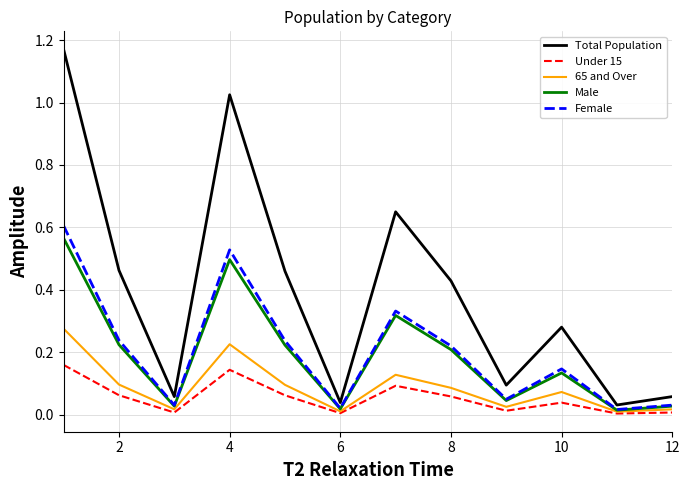

Which series has the largest total across all categories?

Total Population